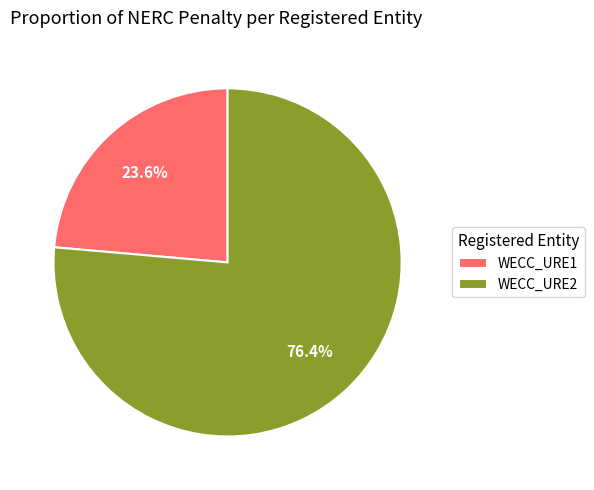

What is the total percentage of WECC_URE1 and WECC_URE2?

100.0%